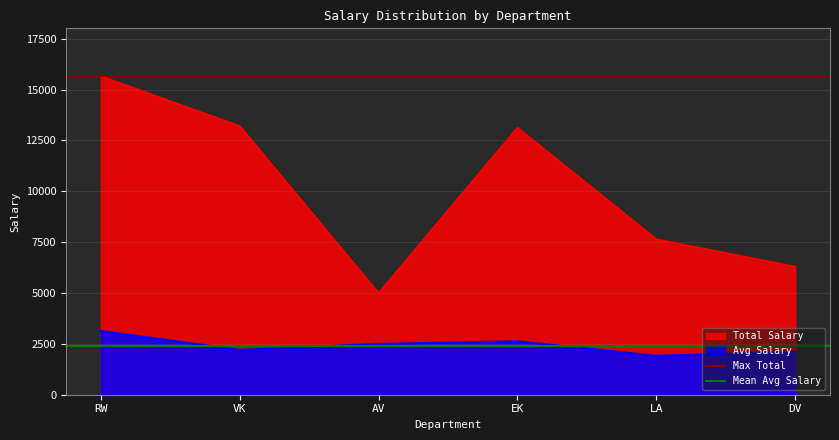

Is the value of Avg Salary at EK greater than the value of Total Salary at LA?

No